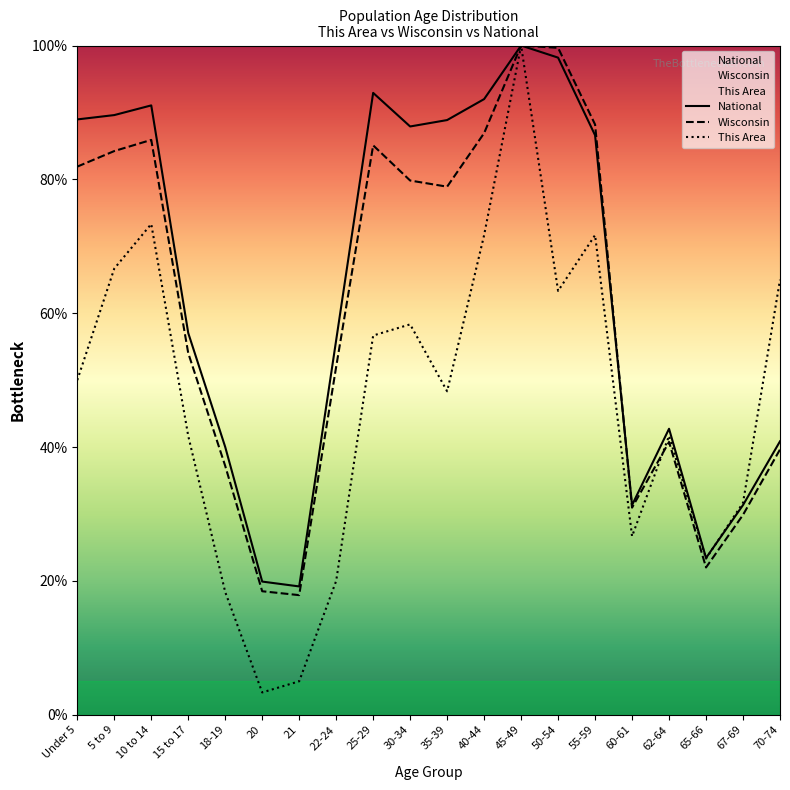

Is this an area chart (filled region under the line)?

No